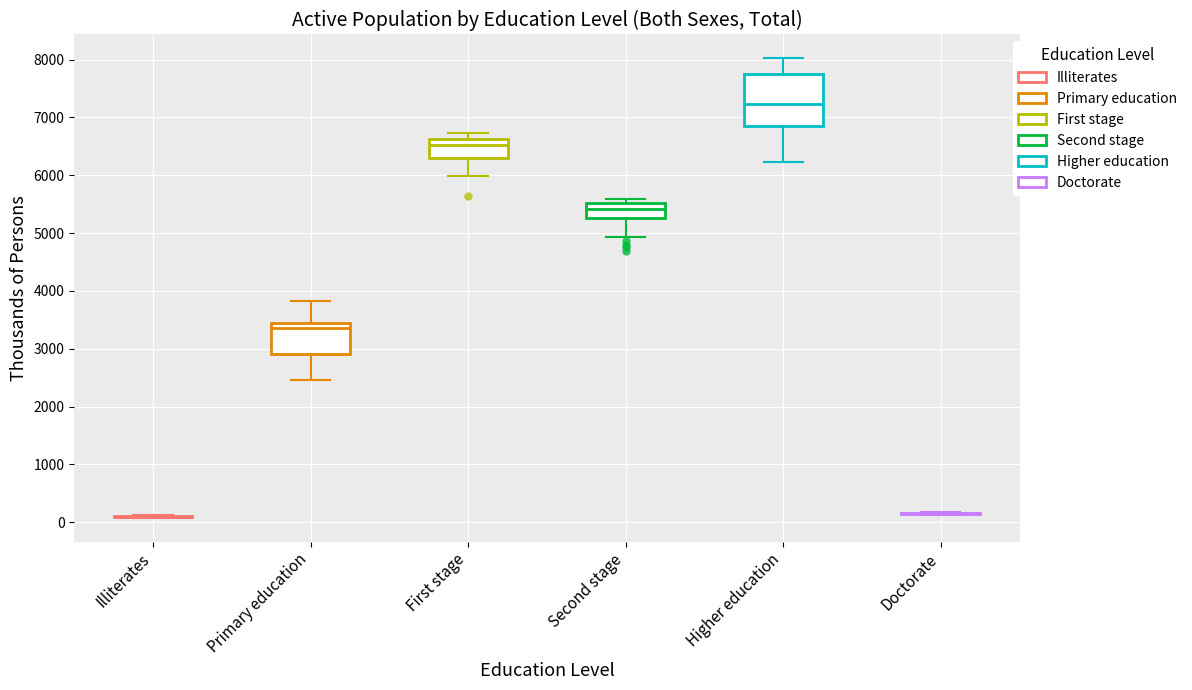

Reading left to right, transcribe this box plot: for each box, give where its median line is, the range the box spans, and where its two whiskers end, as read against the y-axis. The values are not printed on the chart, so give them approximately, as read against the axis.

Illiterates: box collapsed to a line at 100, whiskers 100 to 100
Primary education: median 3400 (just below the box's upper edge), box 2900 to 3400, whiskers 2500 to 3800
First stage: median 6500, box 6300 to 6600, whiskers 6000 to 6700
Second stage: median 5400, box 5300 to 5500, whiskers 4900 to 5600
Higher education: median 7200, box 6800 to 7700, whiskers 6200 to 8000
Doctorate: box collapsed to a line at 200, whiskers 100 to 200